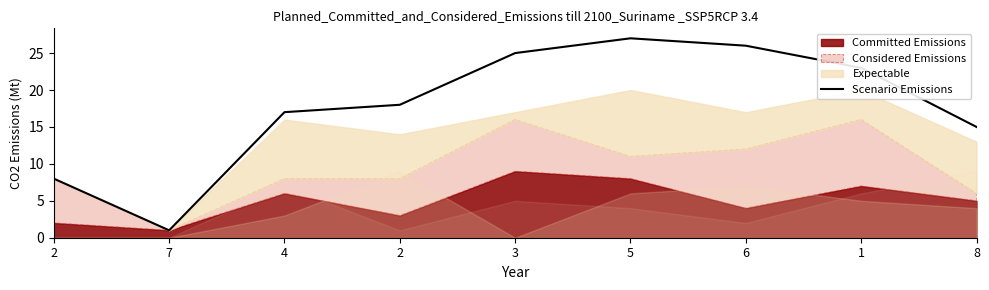

How many values are below 18?

4